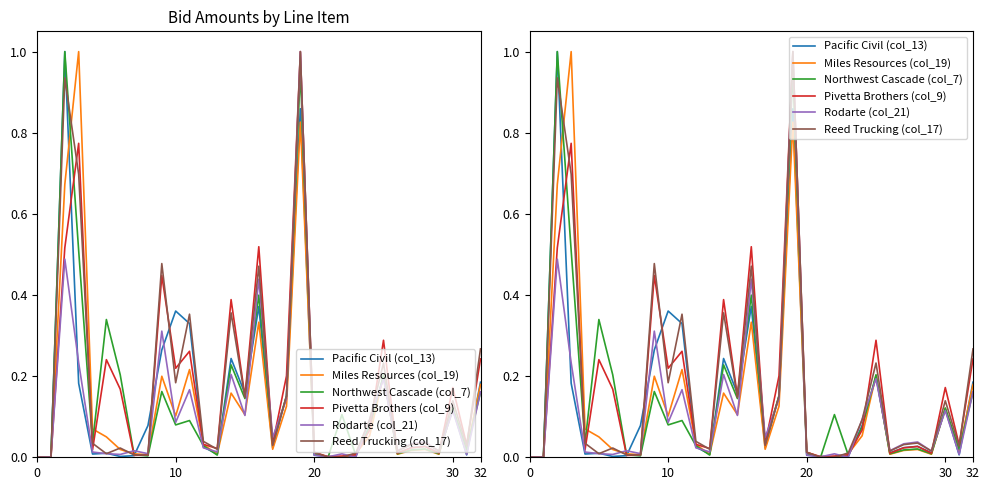

List the series in order of their peak value, highest first.

Pacific Civil (col_13), Miles Resources (col_19), Northwest Cascade (col_7), Pivetta Brothers (col_9), Rodarte (col_21), Reed Trucking (col_17)